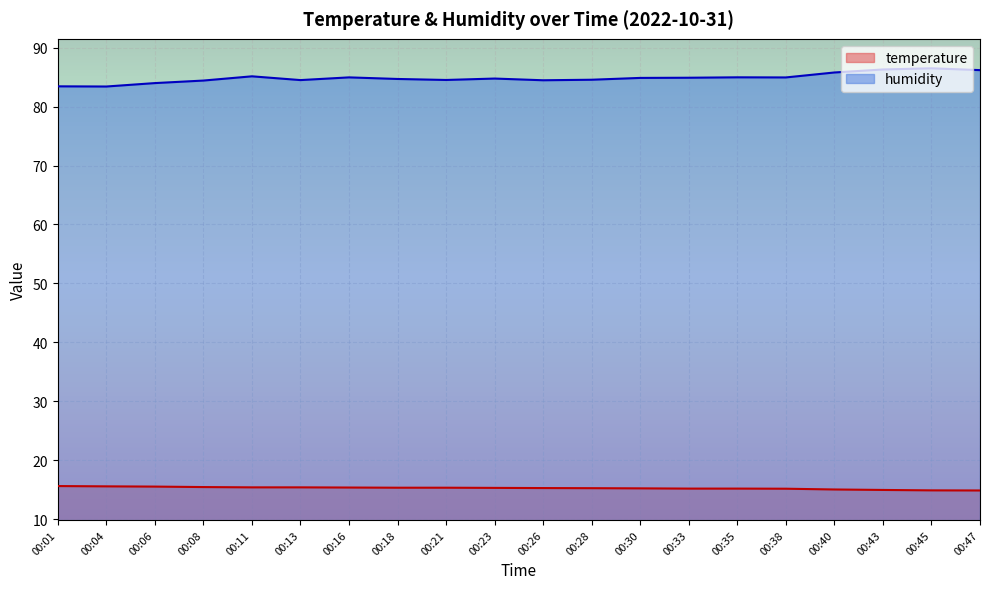

What is the difference between the highest and lowest values at 00:23?

69.5